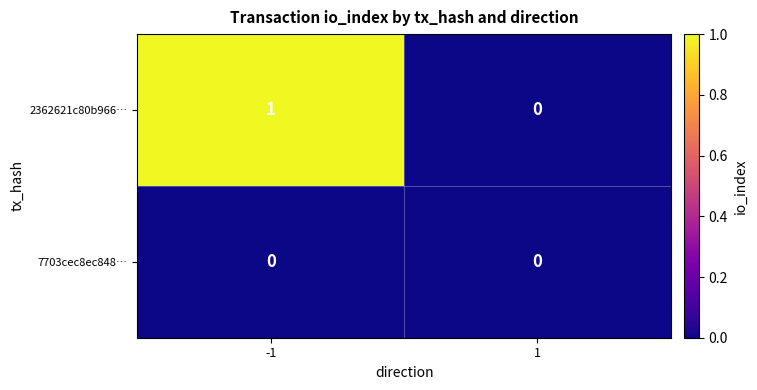

Reading right to left, transcribe all the data shown in this chart.

2362621c80b966…: 0	1
7703cec8ec848…: 0	0